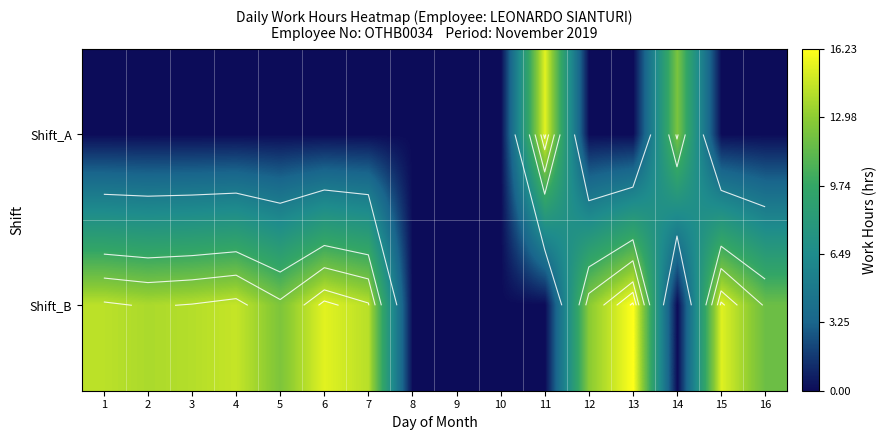

At which label does Shift_B first exceed 13?

1